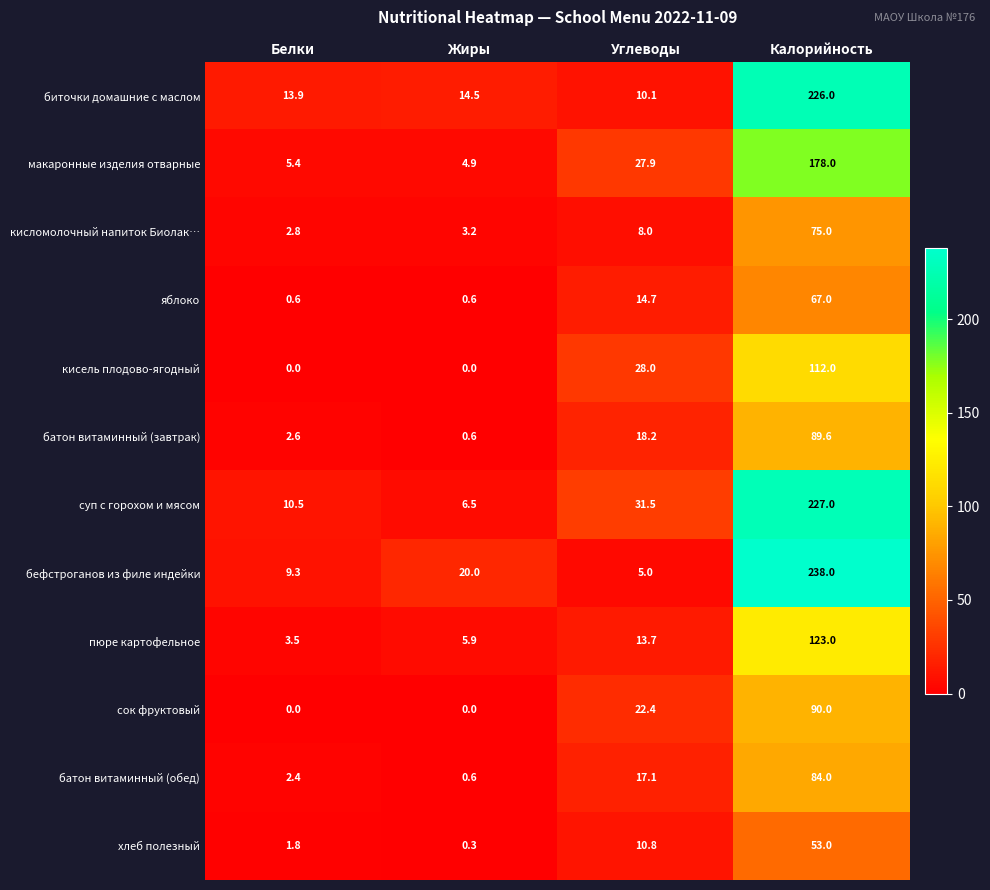

How many series are shown in this chart?

12